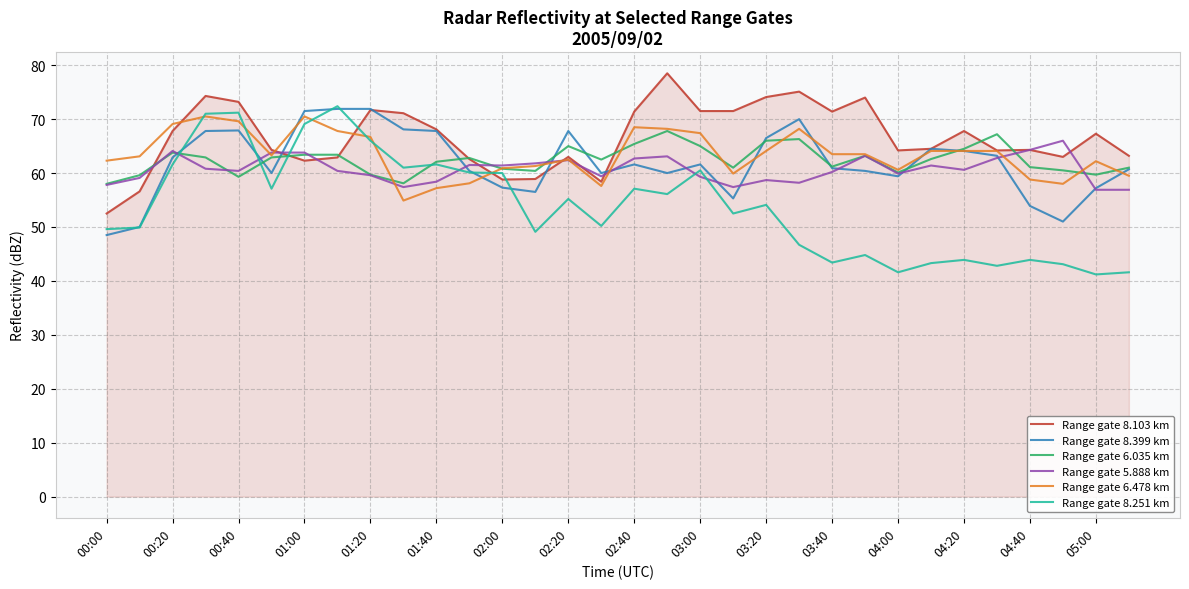

True or false: Range gate 8.103 km and Range gate 6.035 km cross at least once.

True